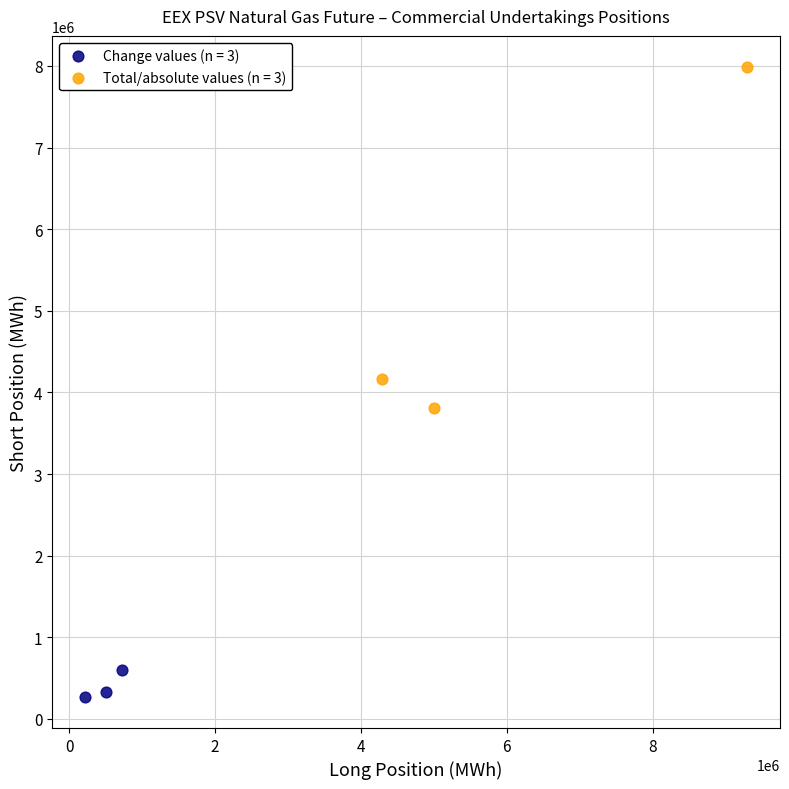

Which series reaches the maximum Y coordinate?

Total/absolute values (n = 3)